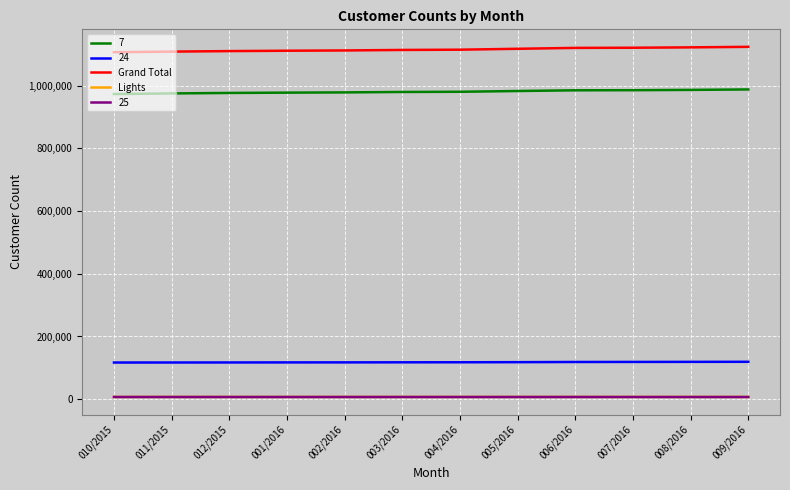

How many lines are shown in the chart?

5